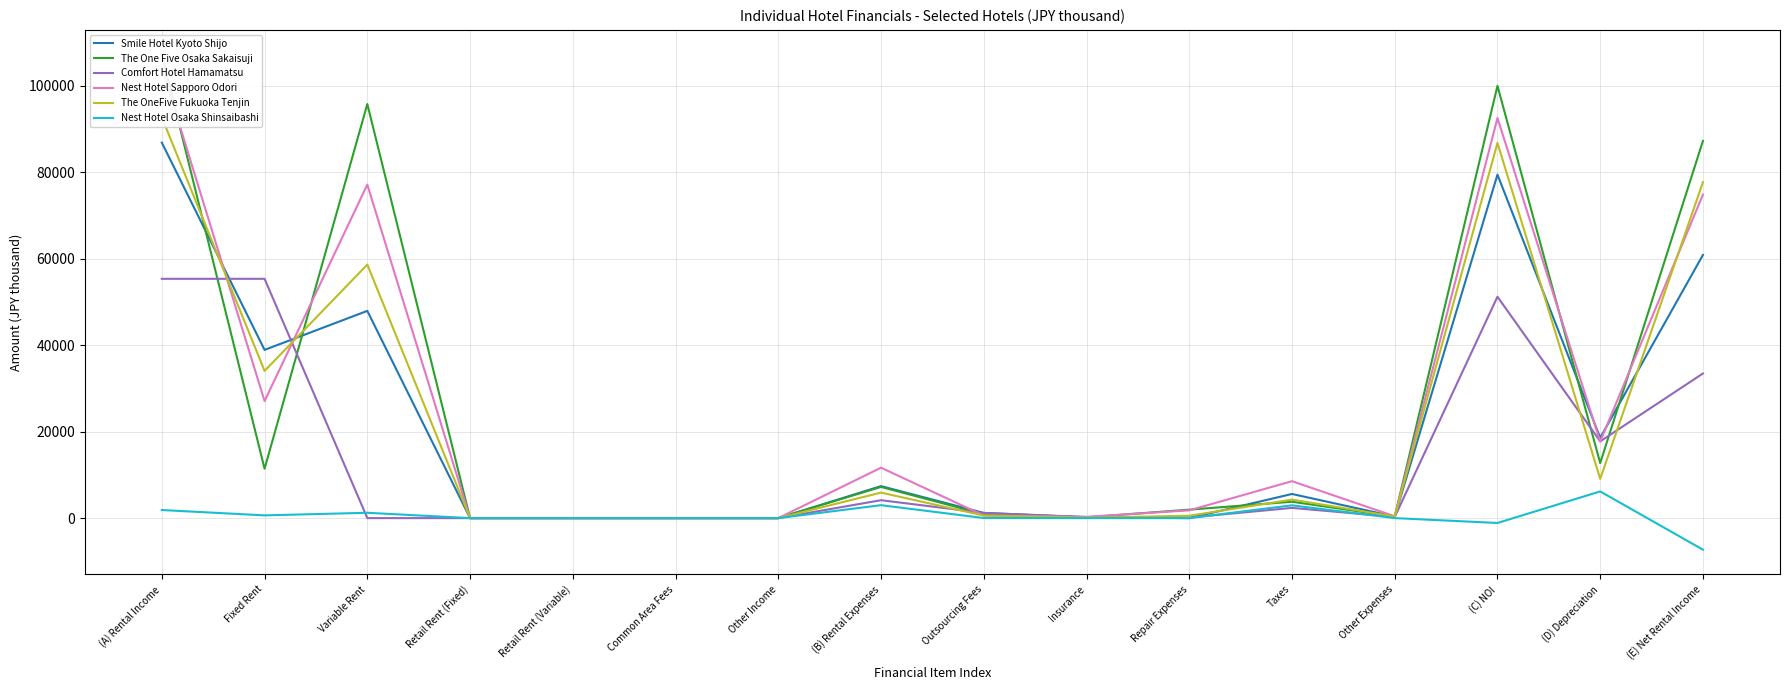

Reading left to right, transcribe all the data shown in this chart.

Smile Hotel Kyoto Shijo: 86863	38919	47943	0	0	0	0	7398	1200	250	0	5588	359	79464	18586	60878
The One Five Osaka Sakaisuji: 107220	11425	95795	0	0	0	0	7219	915	191	1958	3791	362	100001	12737	87263
Comfort Hotel Hamamatsu: 55361	55361	0	0	0	0	0	4144	1200	176	130	2368	270	51217	17755	33461
Nest Hotel Sapporo Odori: 104224	27072	77152	0	0	0	0	11663	600	298	1792	8547	425	92561	17717	74843
The OneFive Fukuoka Tenjin: 92707	34056	58651	0	0	0	0	5903	600	105	550	4283	364	86803	9085	77718
Nest Hotel Osaka Shinsaibashi: 1873	637	1236	0	0	0	0	2997	21	5	0	2962	7	-1124	6175	-7299